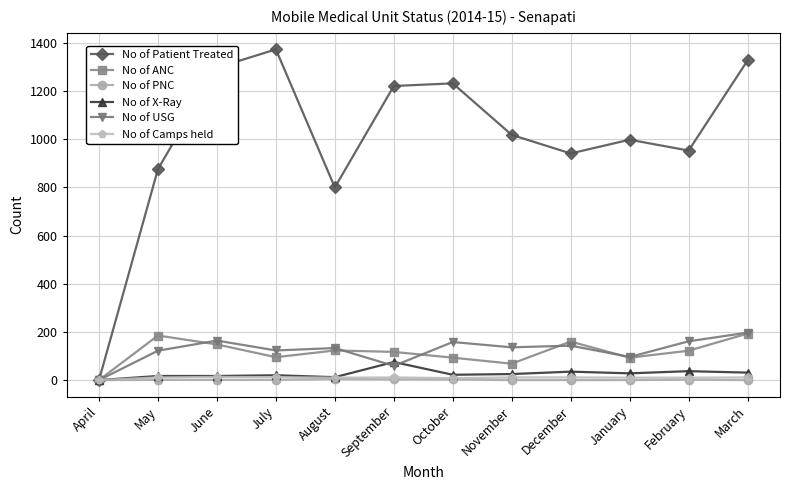

What are all the series names shown in the legend?

No of Patient Treated, No of ANC, No of PNC, No of X-Ray, No of USG, No of Camps held